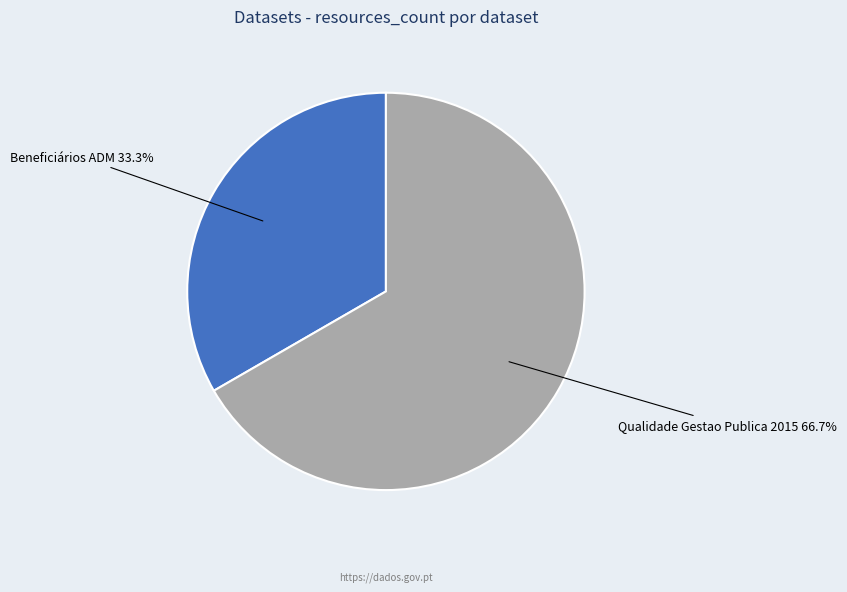

What percentage is the Beneficiários ADM slice, to the nearest percent?

33%